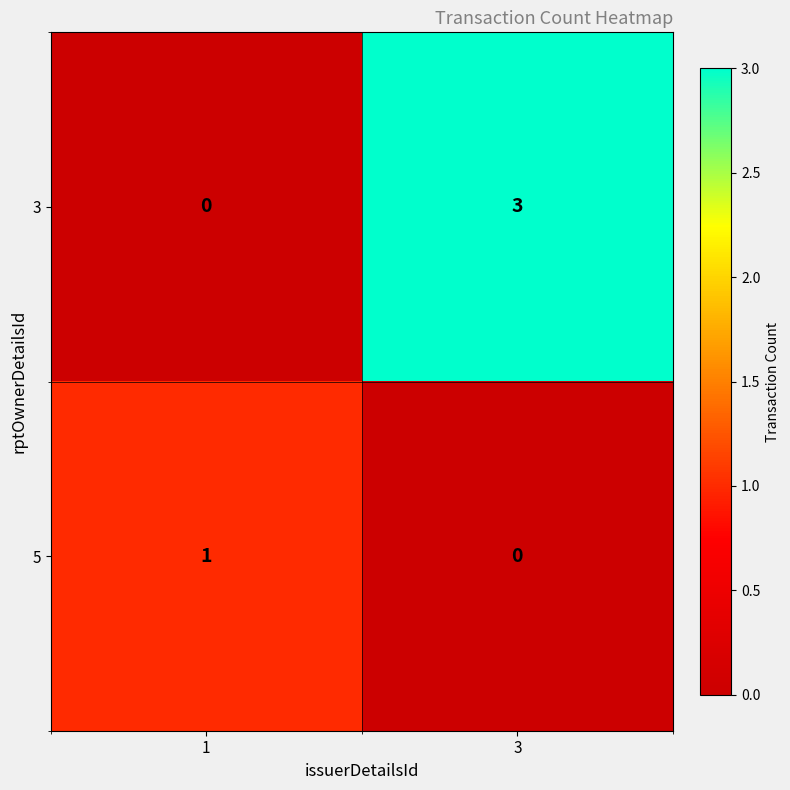

Which series has the largest range (max minus min)?

3